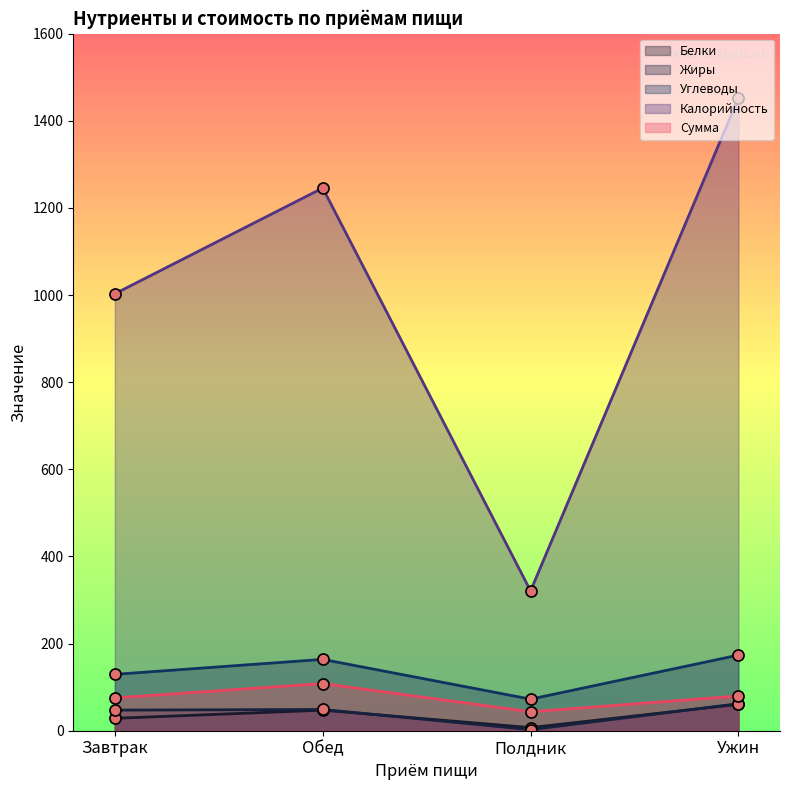

At which label does Калорийность reach its peak?

Ужин